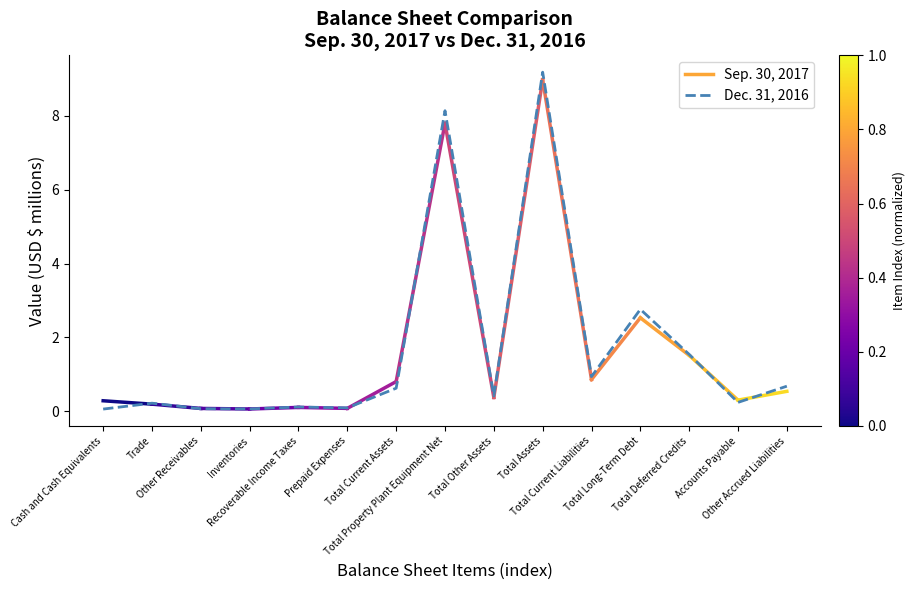

What position from the left is Total Deferred Credits?

13